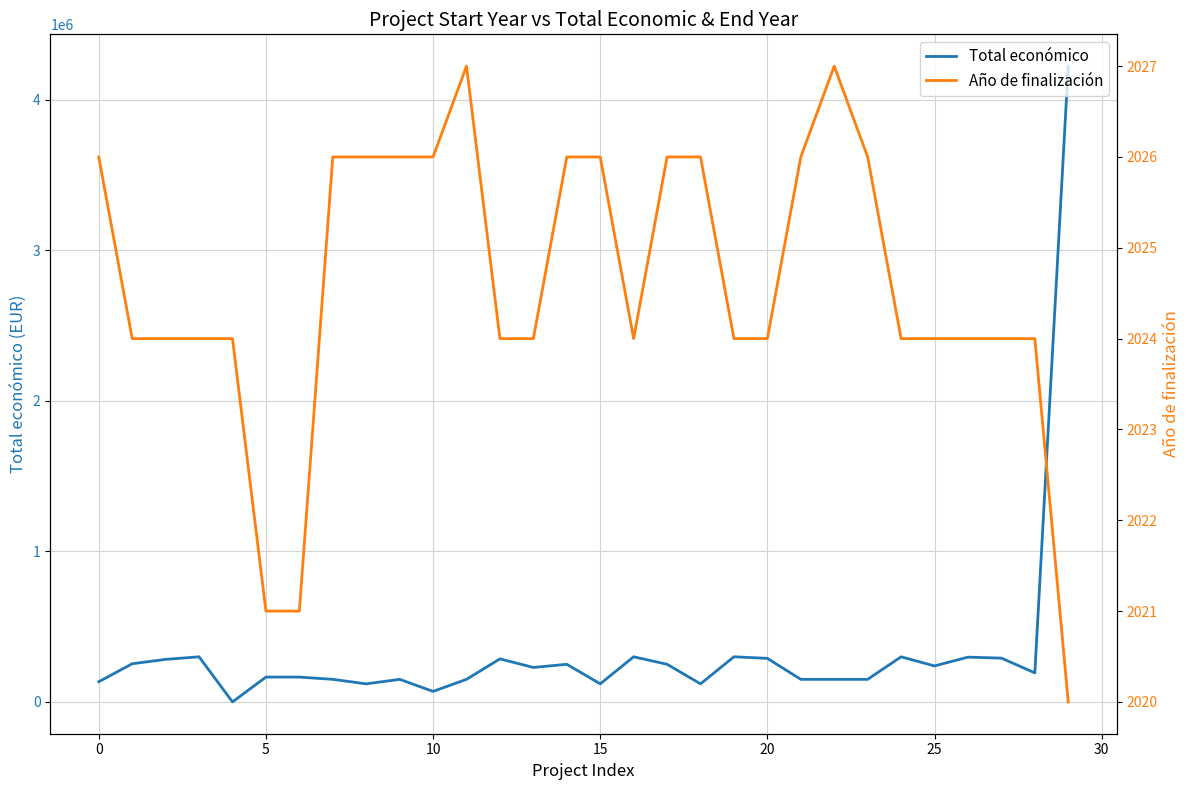

Is the value of Total económico at 0 greater than the value of Año de finalización at 10?

Yes